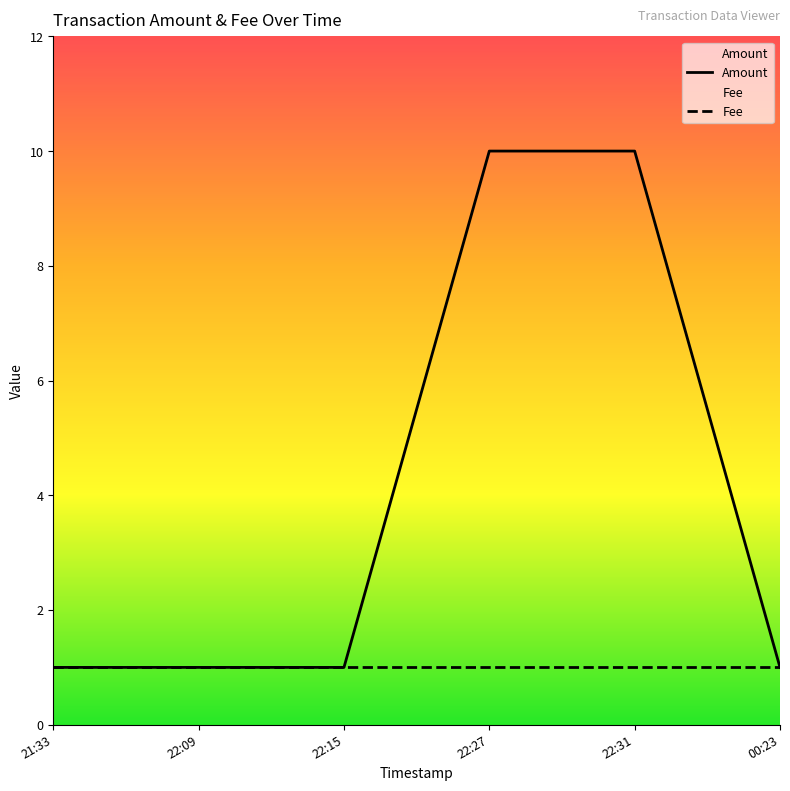

Which category has the highest value across all series?

22:27